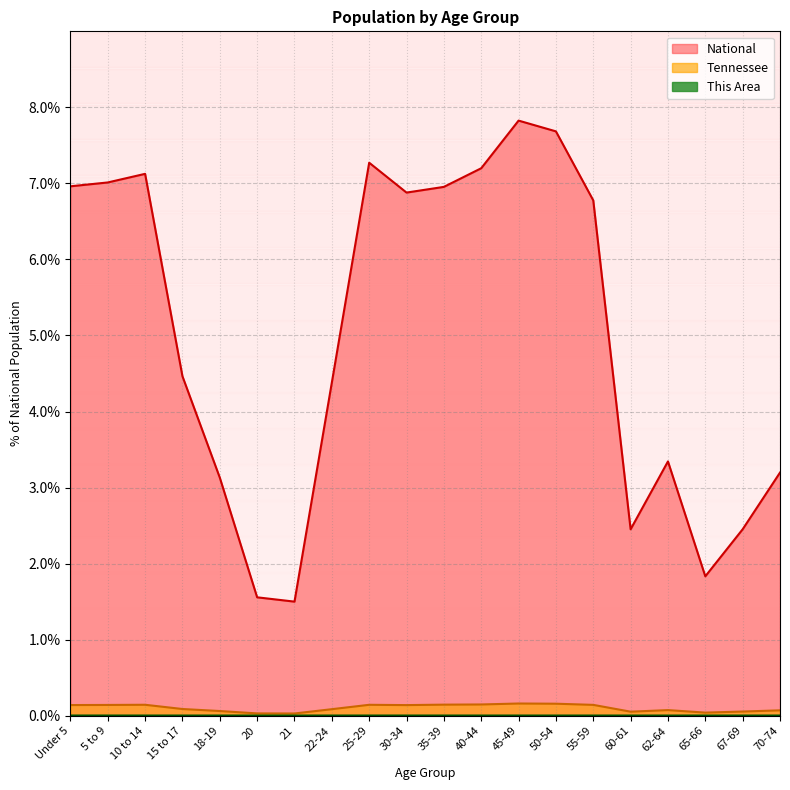

True or false: National and Tennessee intersect in this chart.

False